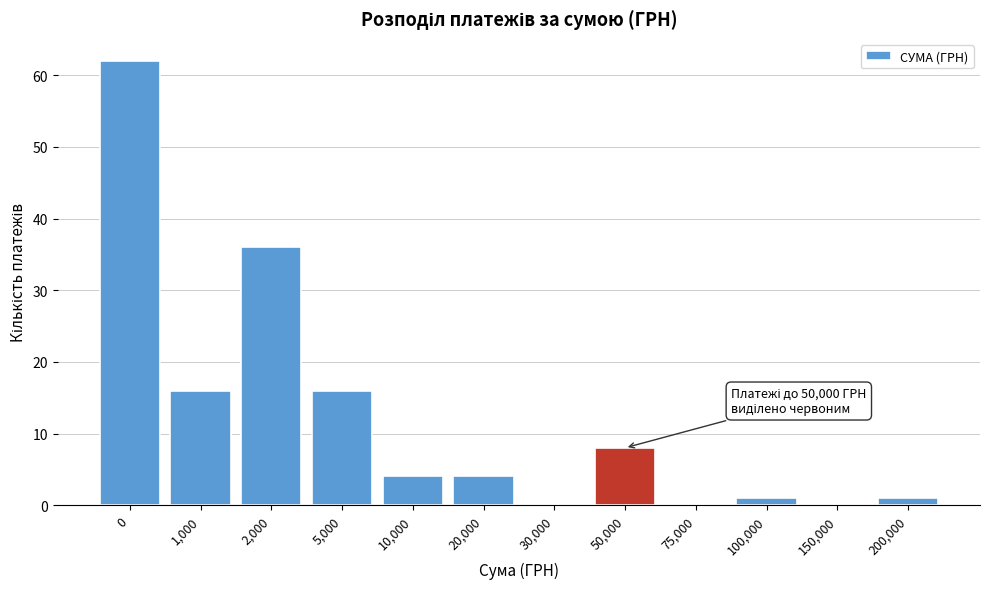

Reading left to right, what are all the values shown in this chart?

0=62	1,000=16	2,000=36	5,000=16	10,000=4	20,000=4	30,000=0	50,000=8	75,000=0	100,000=1	150,000=0	200,000=1